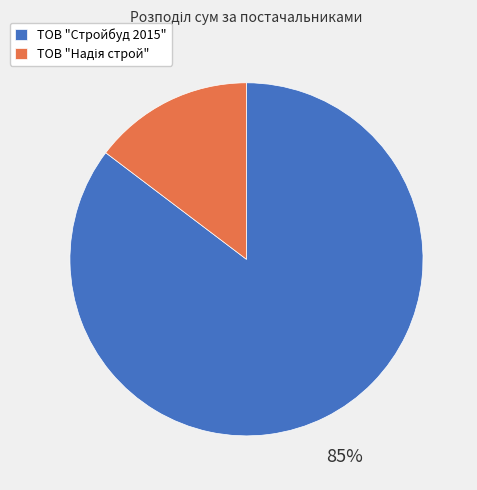

True or false: ТОВ "Стройбуд 2015" accounts for 85% of the total.

True